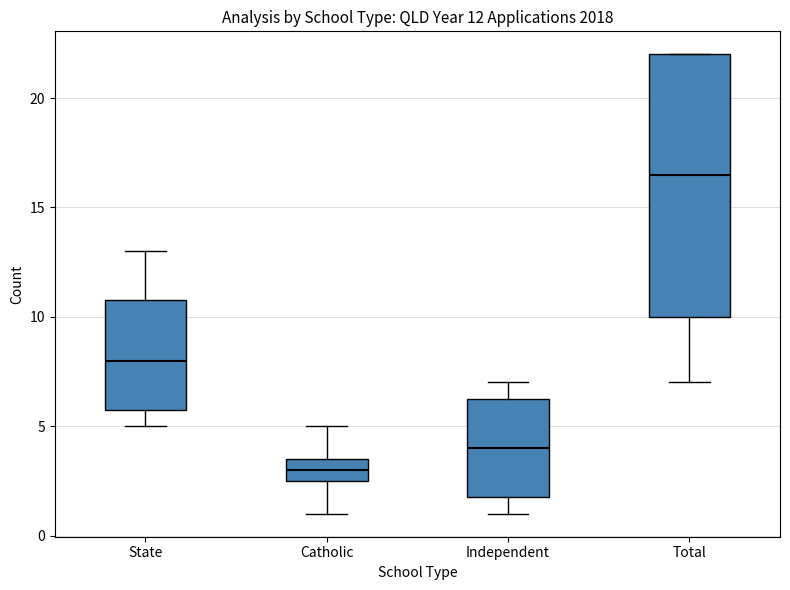

Which box is the tallest, from its lower edge to its upper edge?

Total